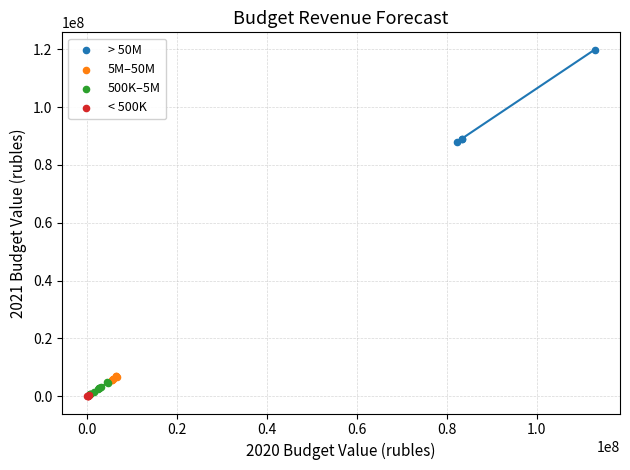

Which series contains the highest Y value?

> 50M